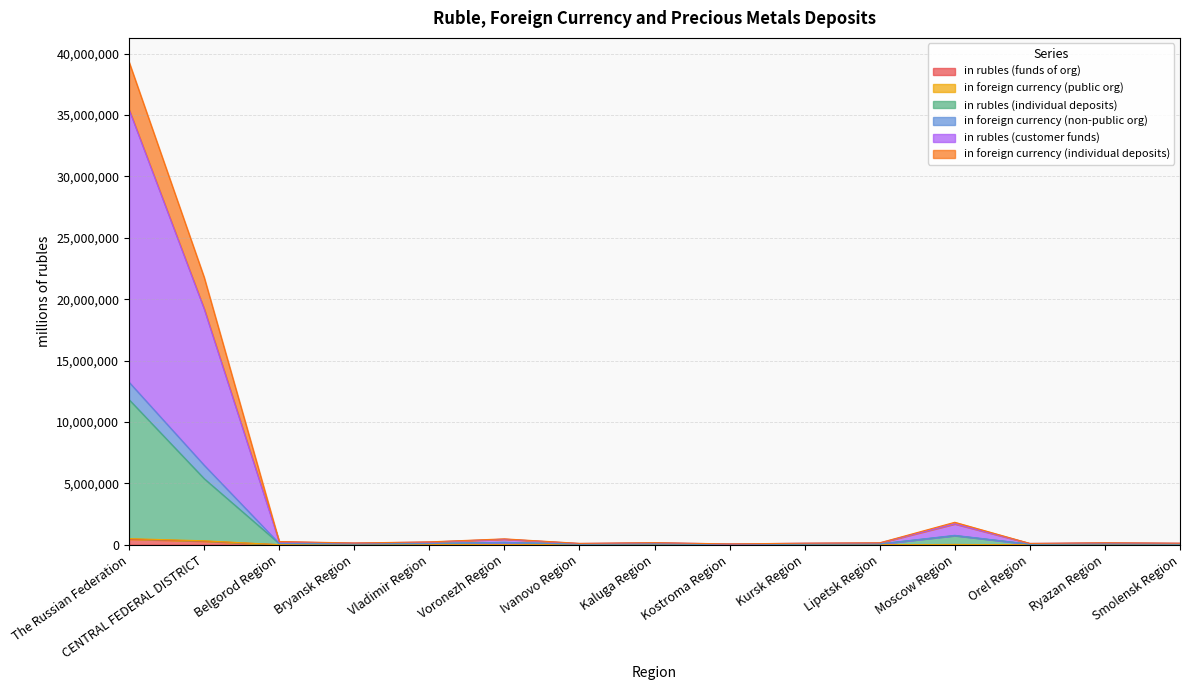

Which category has the highest value across all series?

The Russian Federation